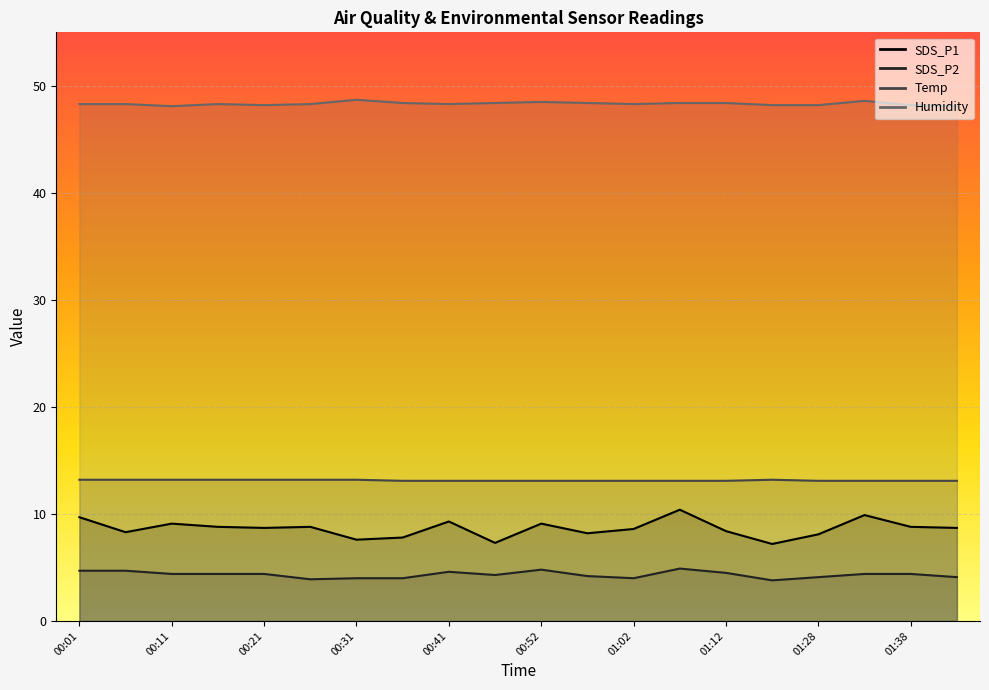

True or false: Humidity and SDS_P1 cross at least once.

False